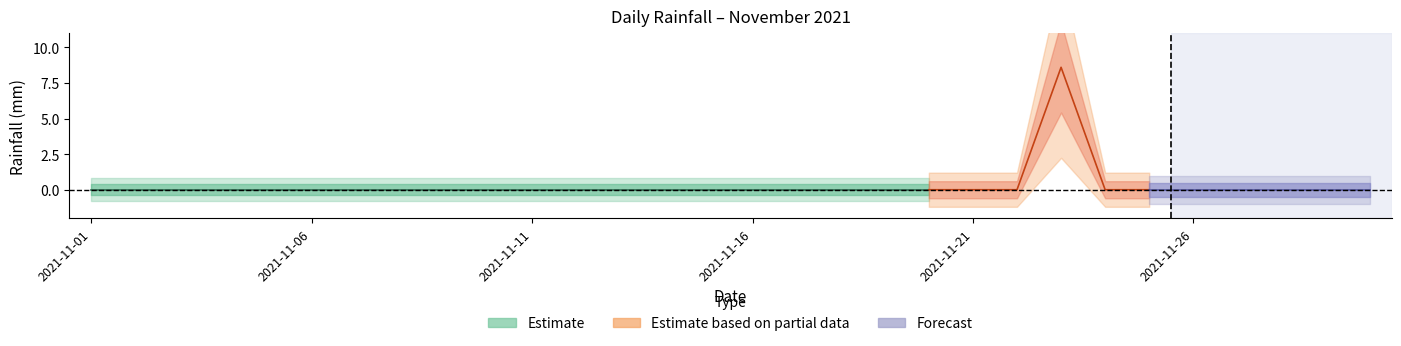

True or false: the data shows 4.8 at 2021-11-30.

False